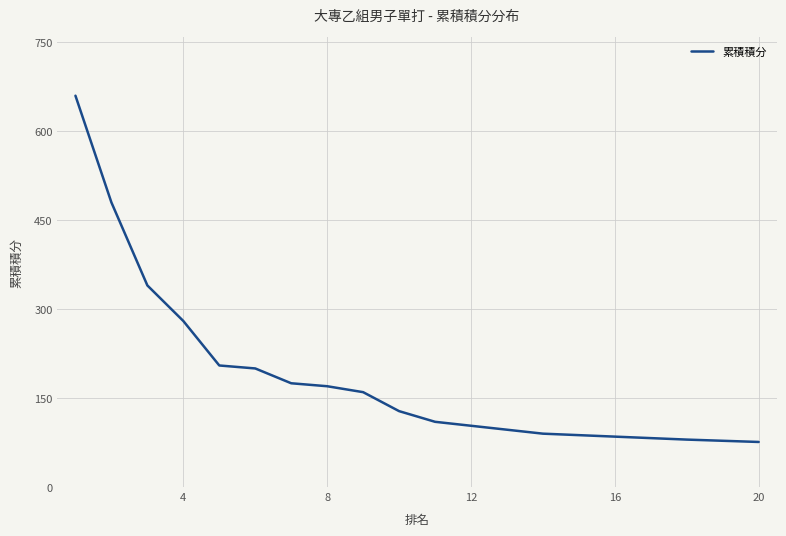

True or false: the data has more than 1 interior local peaks.

False